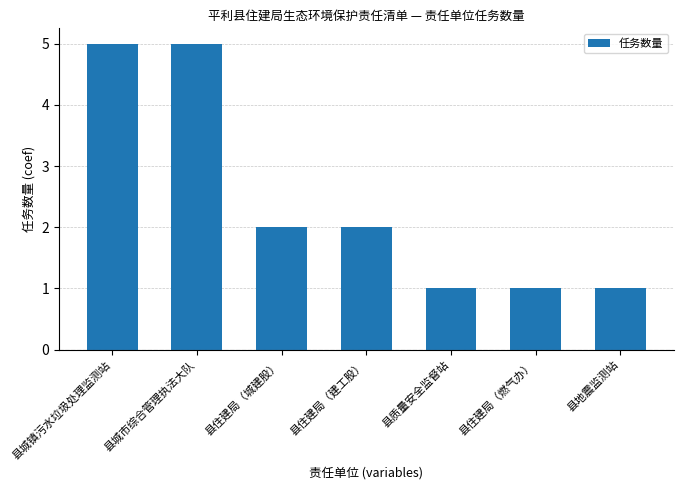

What is the greatest value displayed?

5